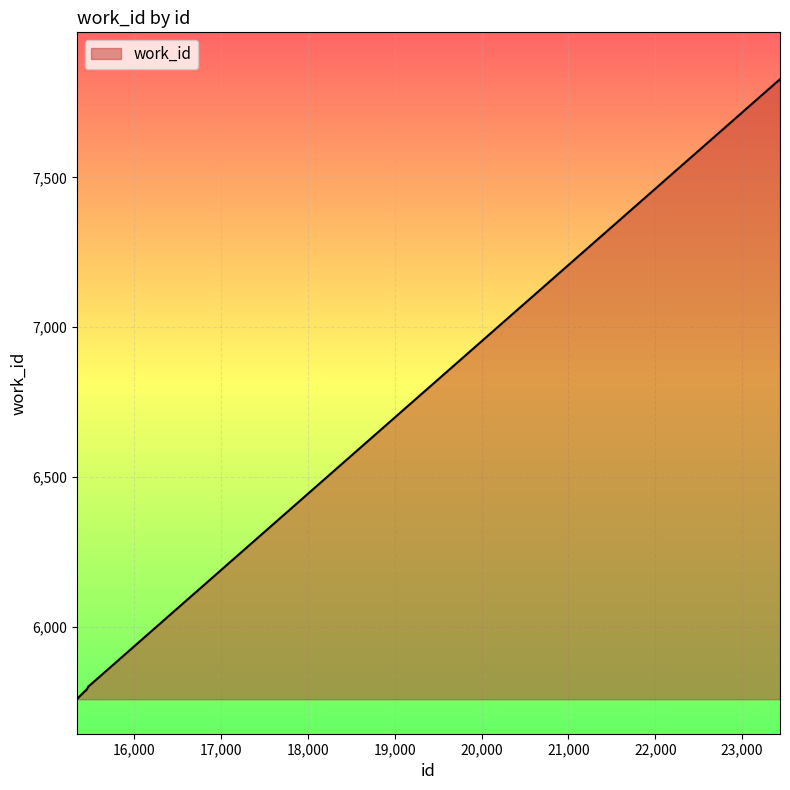

What is the smallest value displayed?

5758